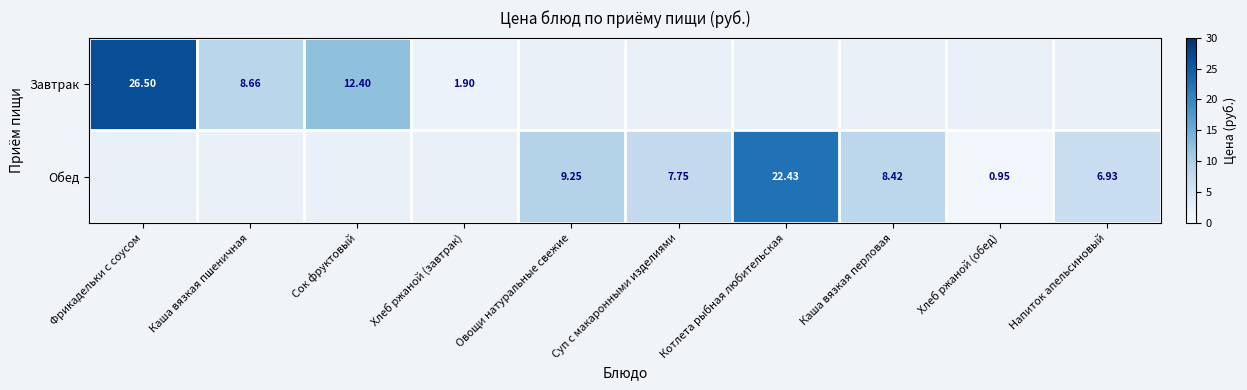

Rank the series by their average value, from highest to lowest.

Завтрак, Обед